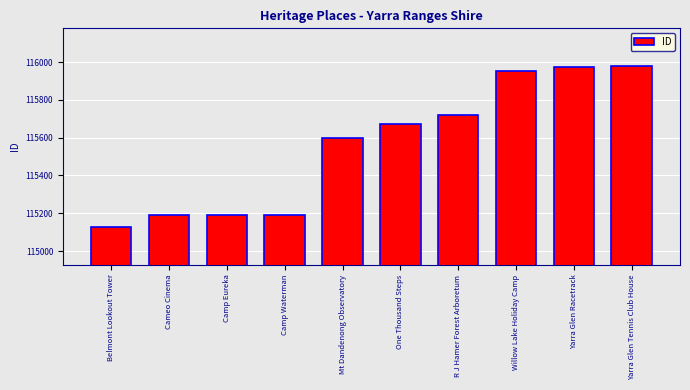

What is the label of the 5th bar from the left?

Mt Dandenong Observatory